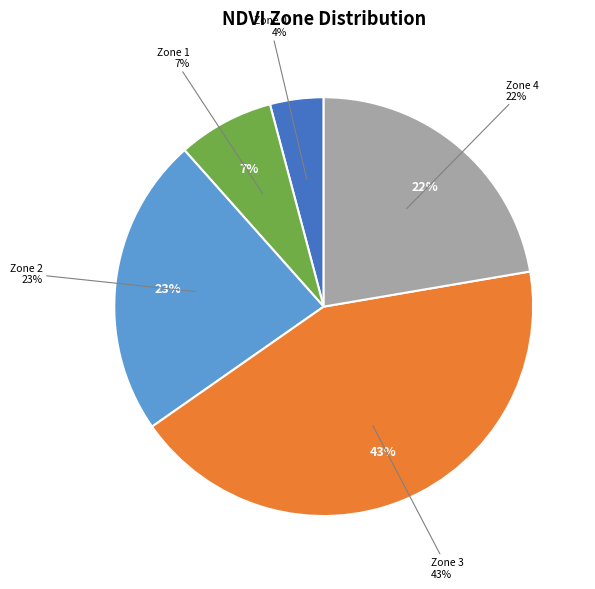

What is the smallest slice in the pie chart?

Zone 0